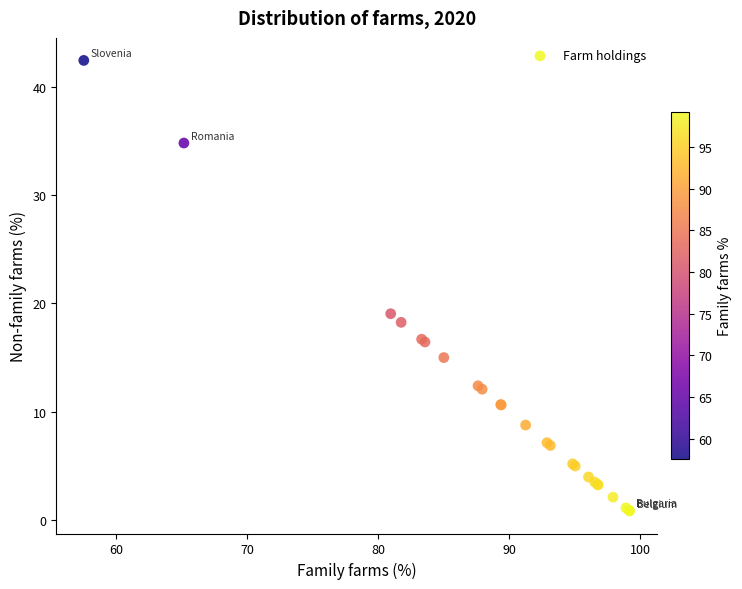

What Y value in the scatter plot is closest to 21?

19.0